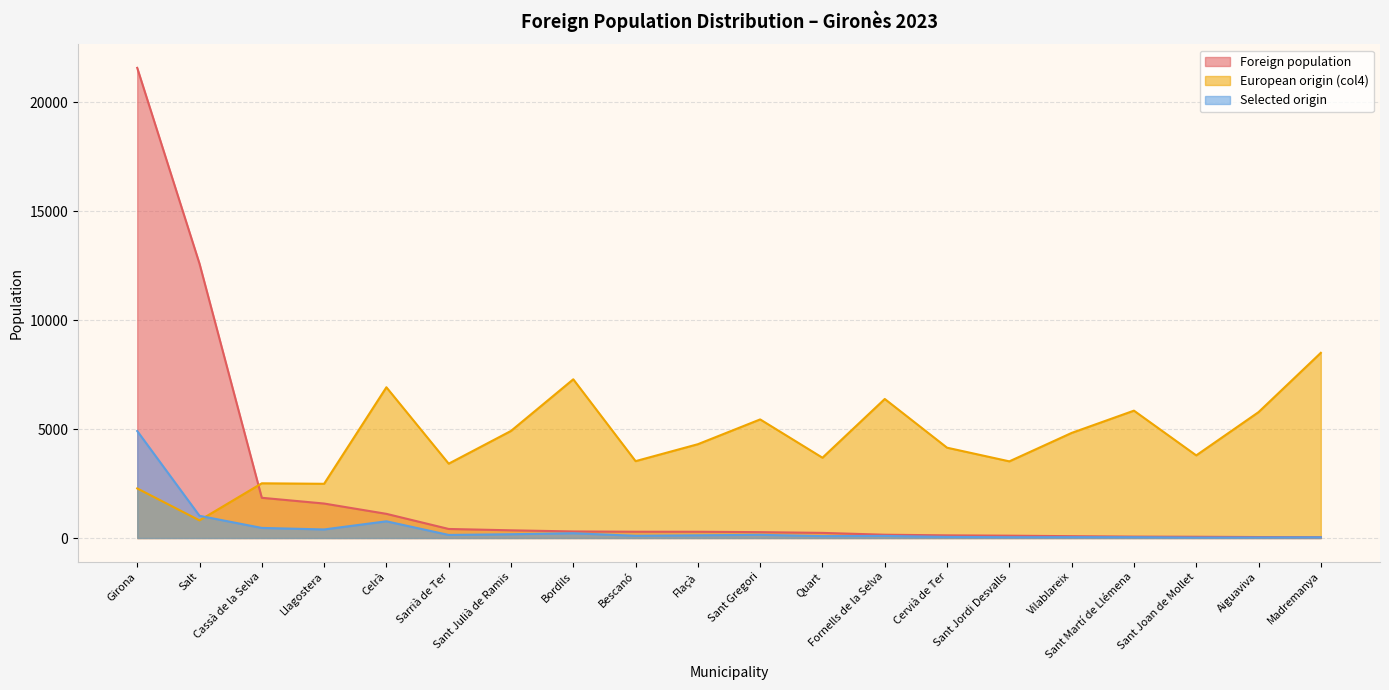

What is the maximum value for Selected origin?

4912